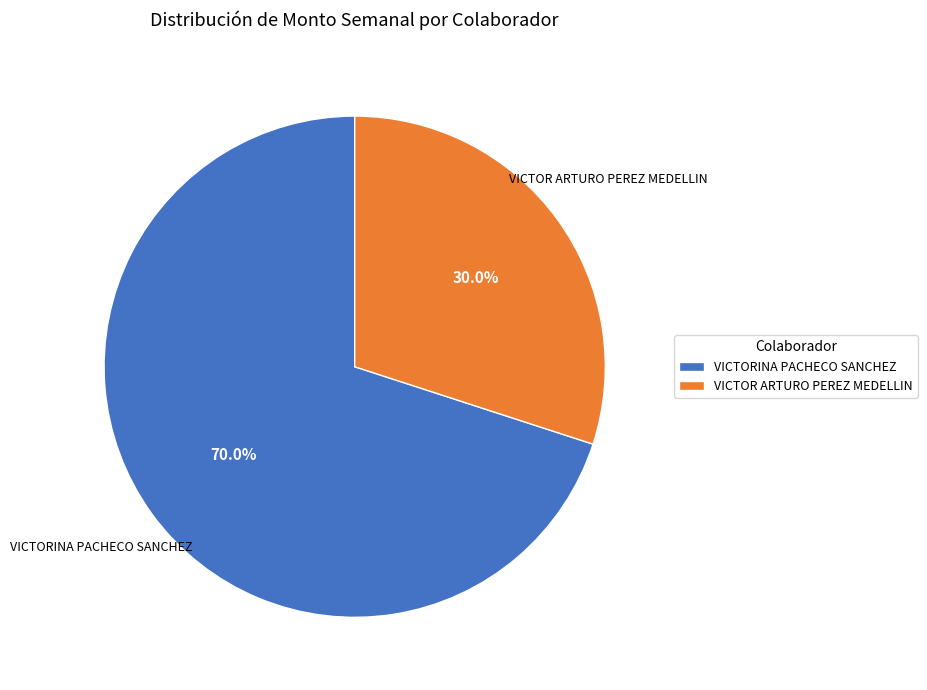

Which slice is the largest?

VICTORINA PACHECO SANCHEZ